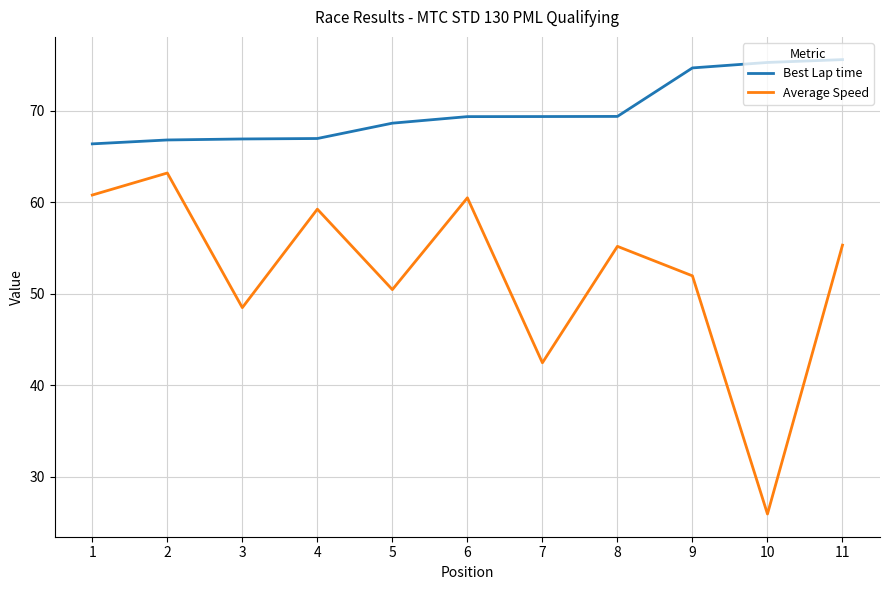

Which series has the largest range (max minus min)?

Average Speed